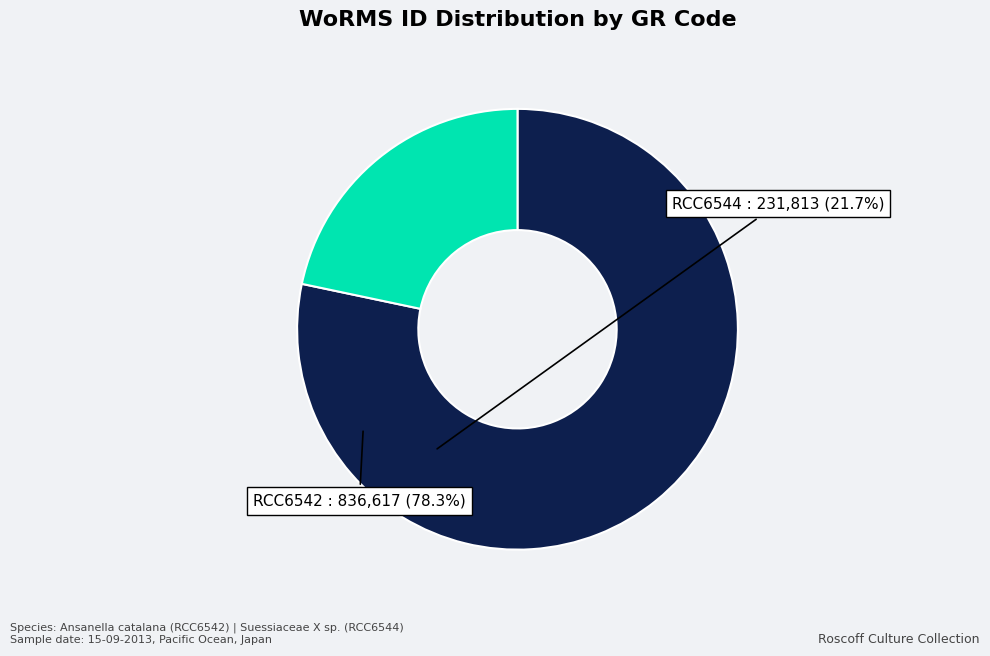

Is it true that RCC6544 is 22% of the pie?

True